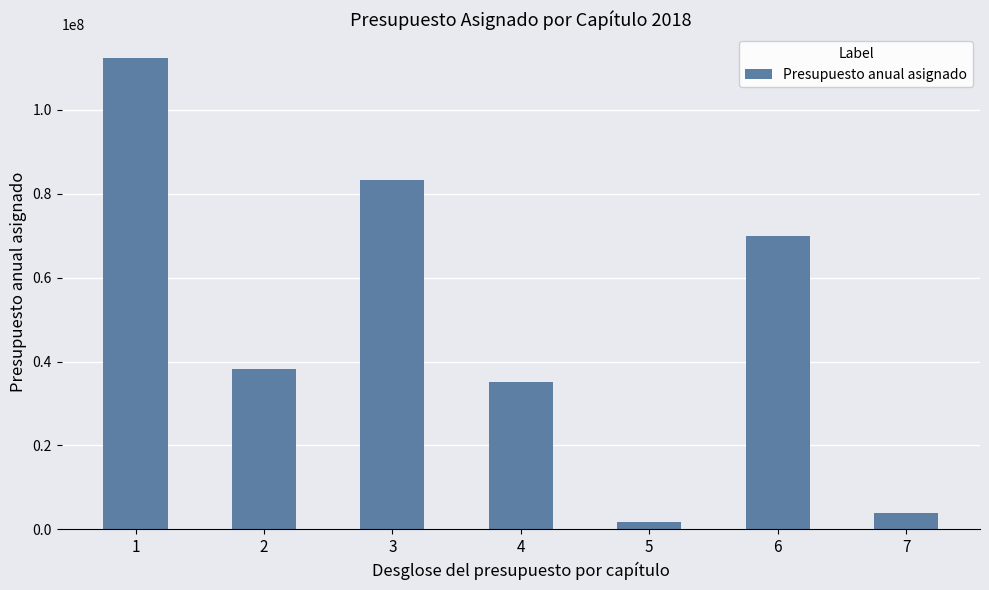

What is the change in value from 2 to 6?

+31750605.6